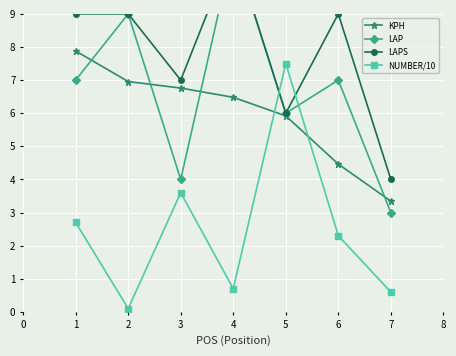

The value of KPH at 1 is 3.1. True or false?

False